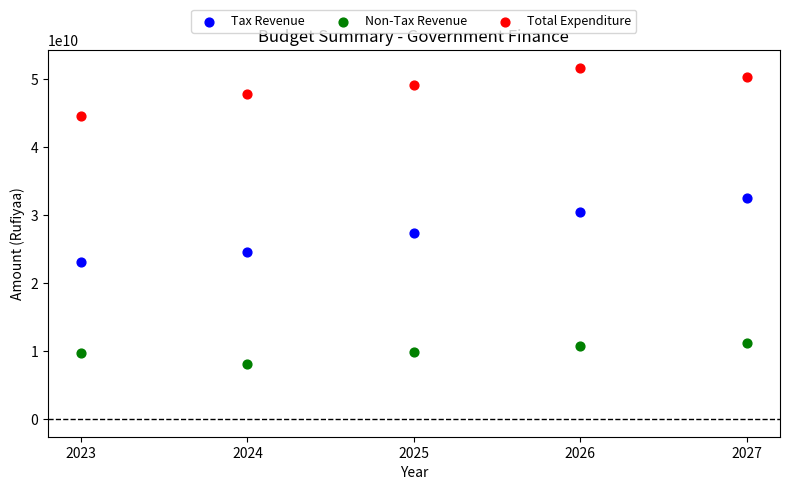

Across all data points, what is the range of Y values (max minus min)?

43620183493